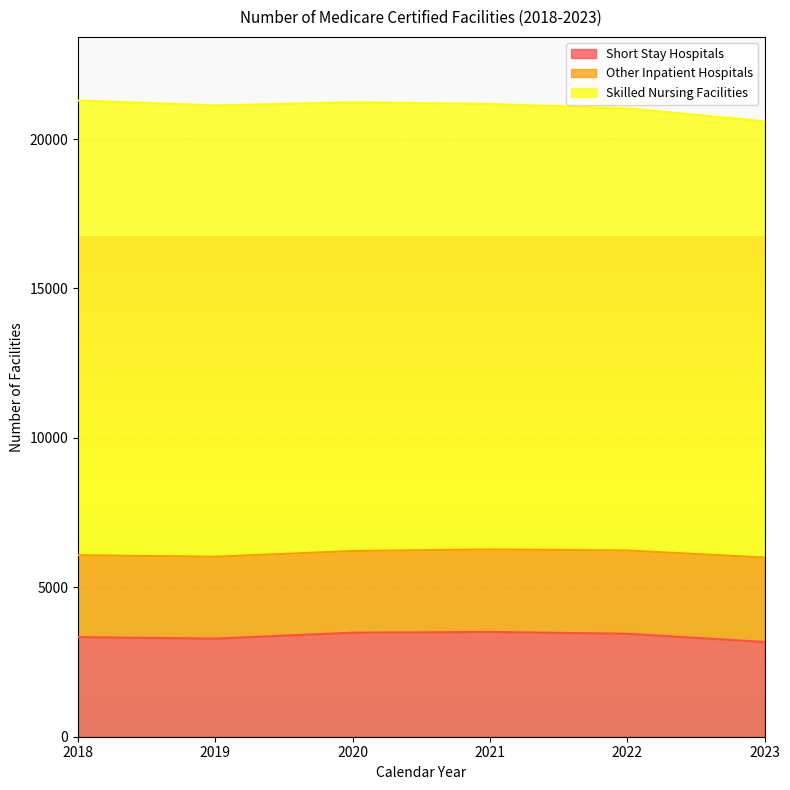

True or false: Short Stay Hospitals and Skilled Nursing Facilities intersect in this chart.

False